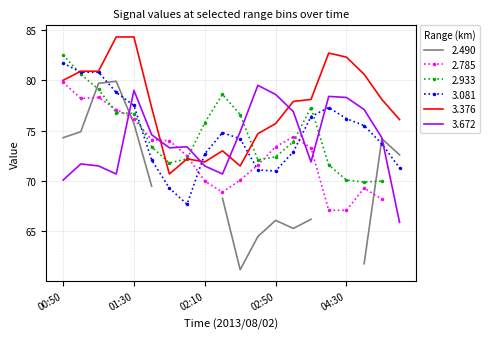

True or false: 3.376 has a value of 45.5 at 02:10.

False